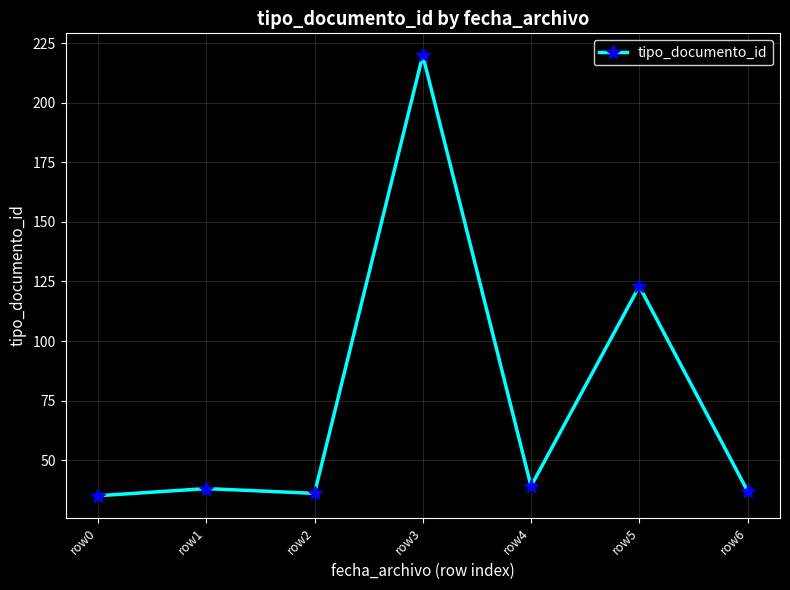

What is the average value?

75